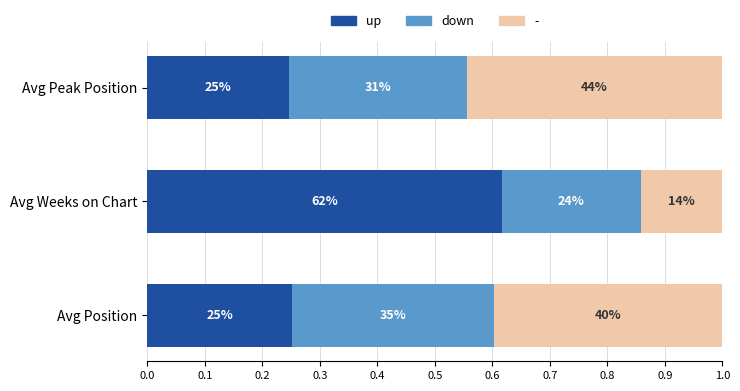

How many up values are between 0 and 1?

3